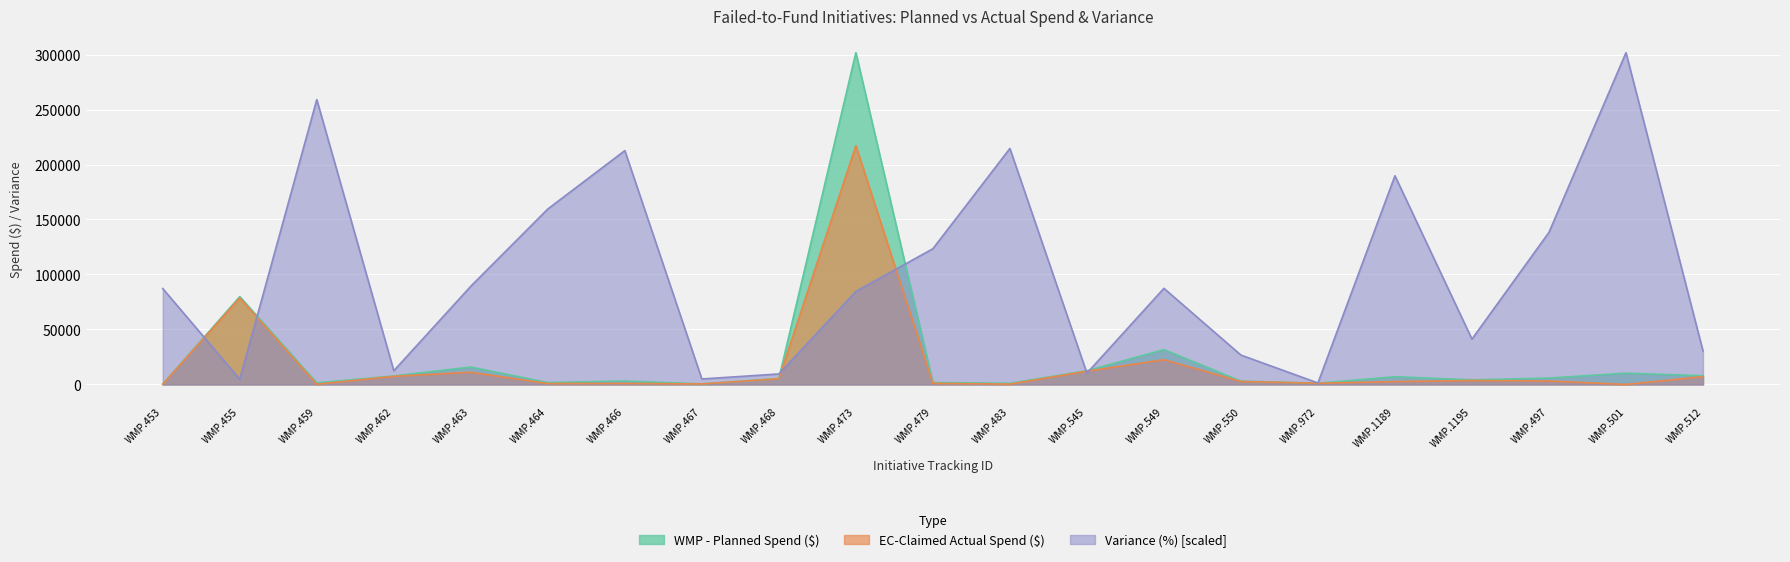

What is the approximate value of Variance (%) at WMP.549?

87410.9